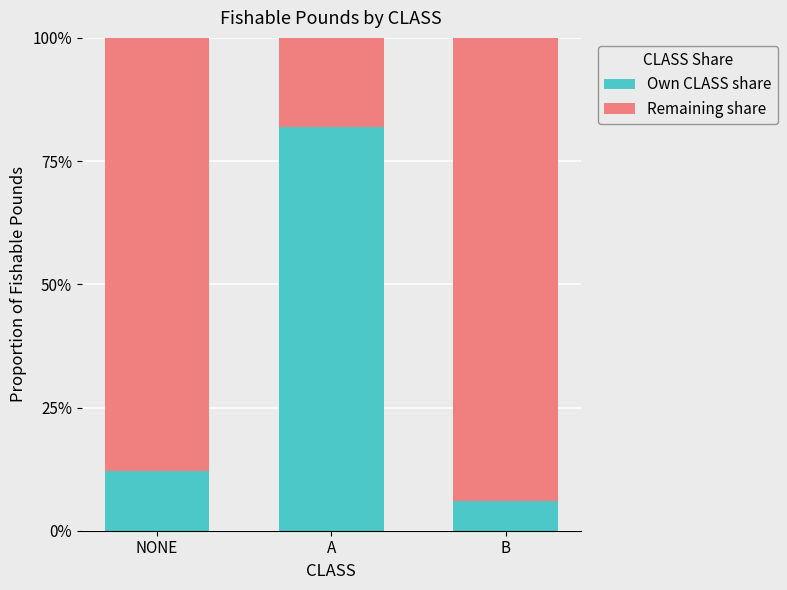

What are all the series names shown in the legend?

Own CLASS share, Remaining share